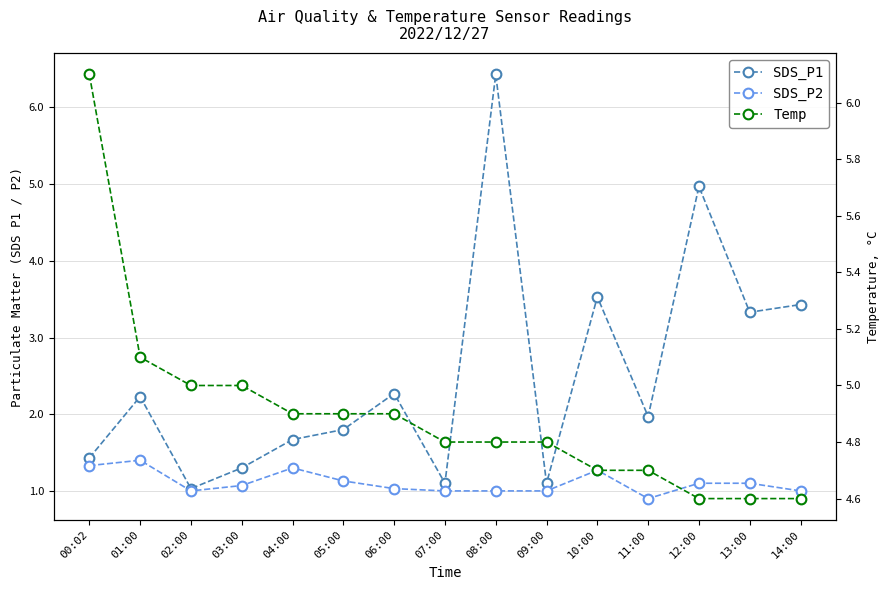

What is the difference between the maximum and minimum values in the SDS_P2 series?

0.5